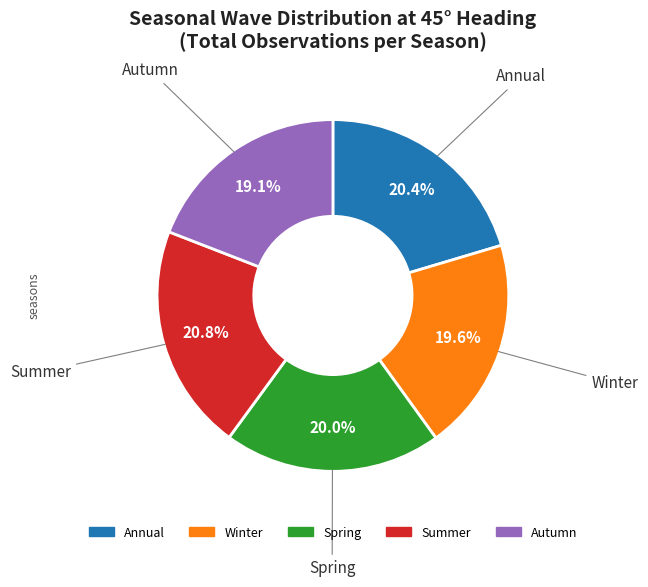

Is there any slice that represents more than half of the pie?

No